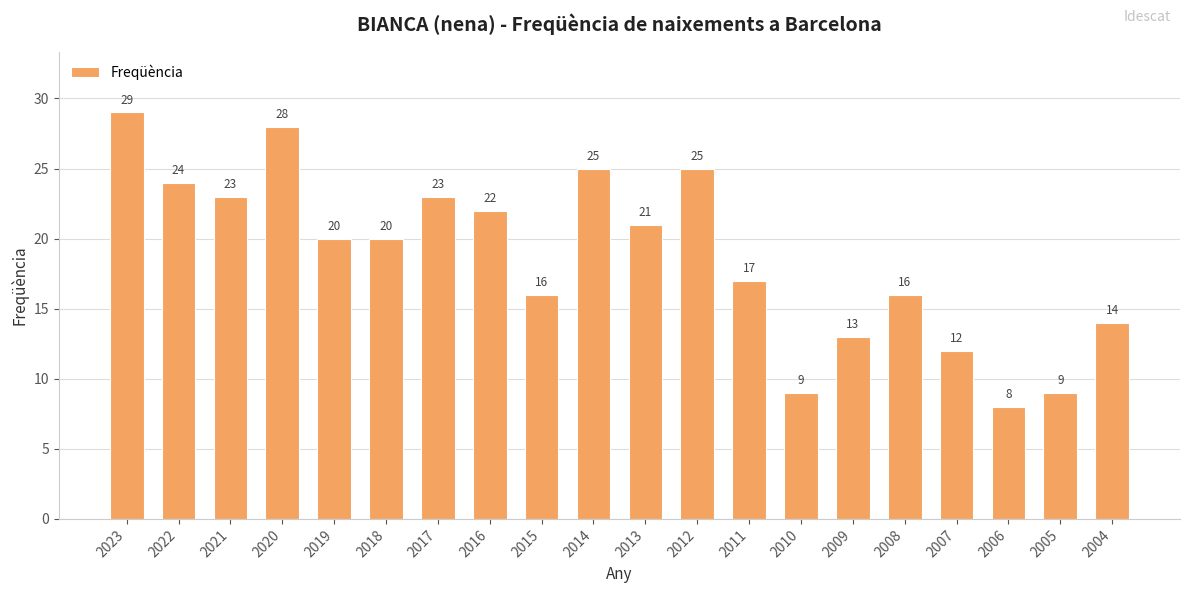

Reading right to left, transcribe all the data shown in this chart.

2004=14	2005=9	2006=8	2007=12	2008=16	2009=13	2010=9	2011=17	2012=25	2013=21	2014=25	2015=16	2016=22	2017=23	2018=20	2019=20	2020=28	2021=23	2022=24	2023=29